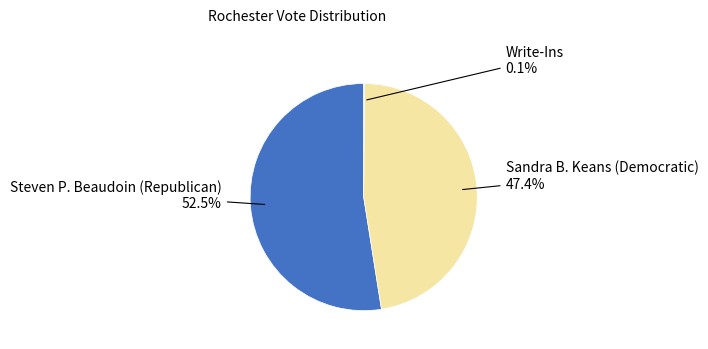

Is there a majority slice in this chart?

Yes